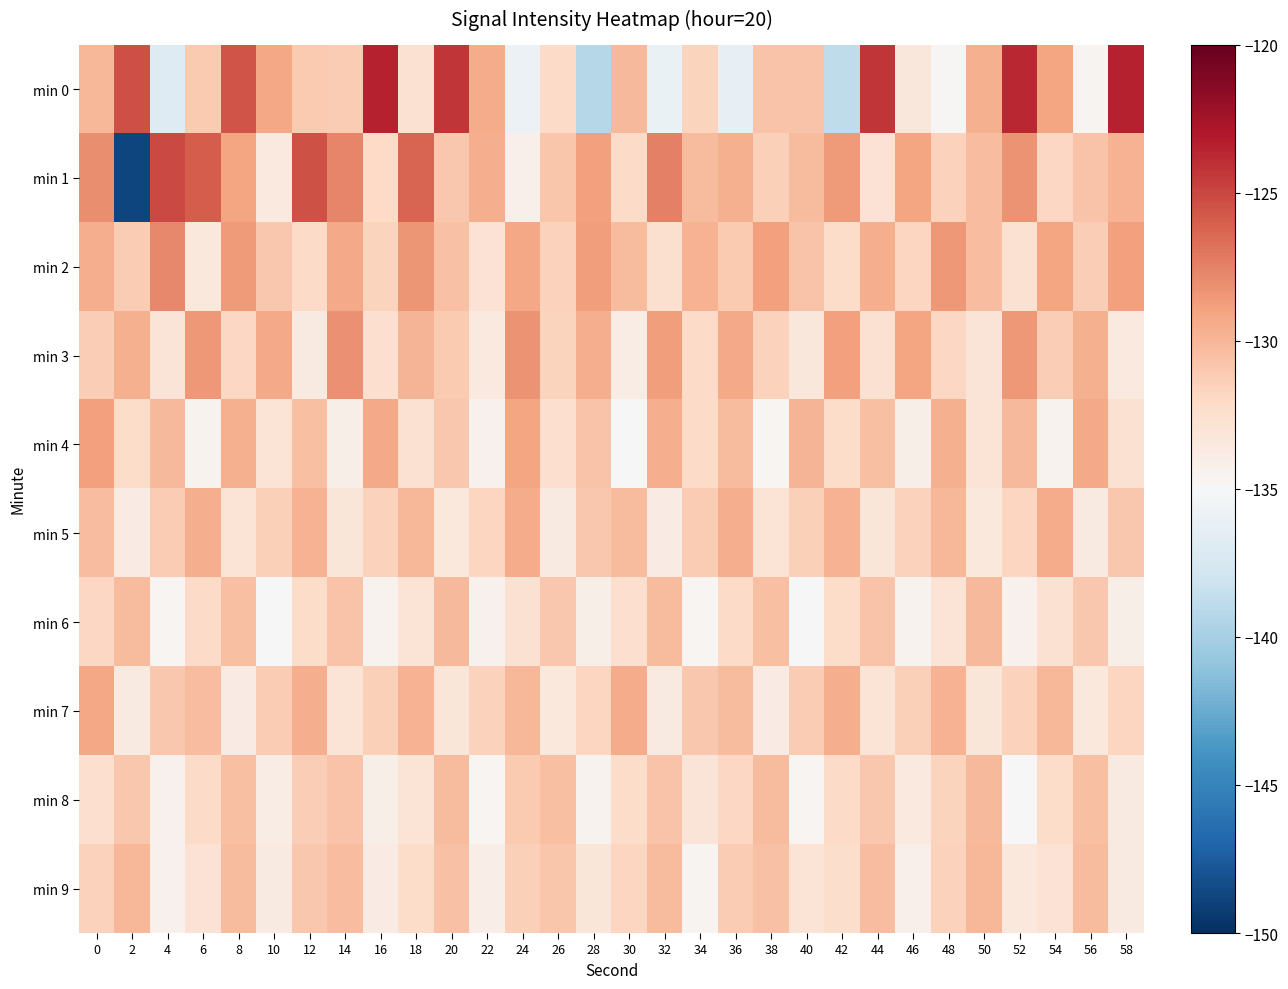

Between 30 and 28, which is larger?

30